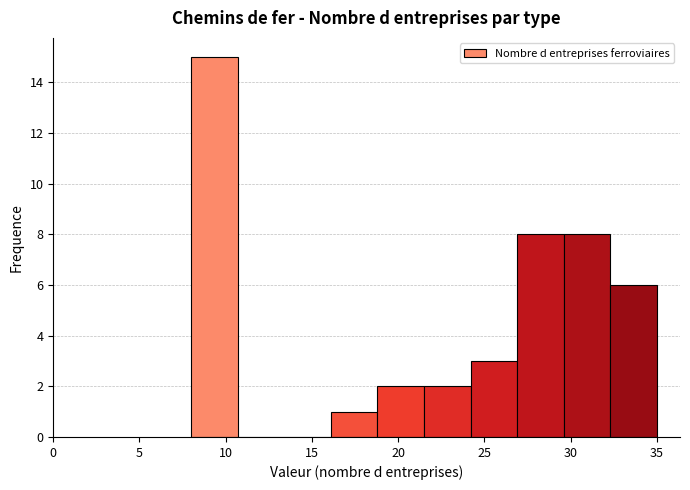

What is the height of the bar covering 18.8 to 21.5 on the x-axis? Neither the bar edges nor the heights are printed on the chart, so give them approximately, as read against the axes.

2